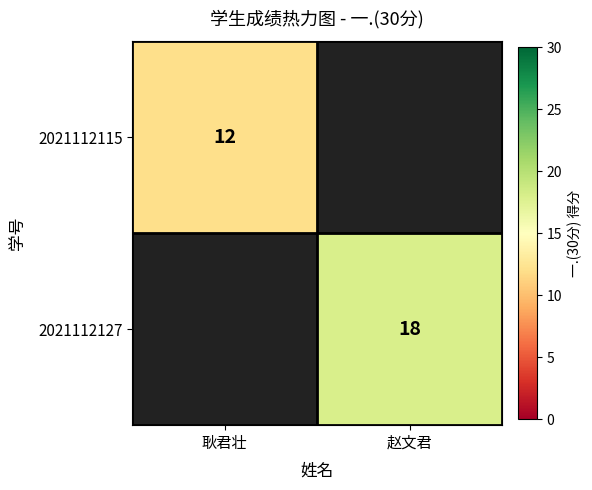

Is it true that 2021112127 equals 32 at 赵文君?

False